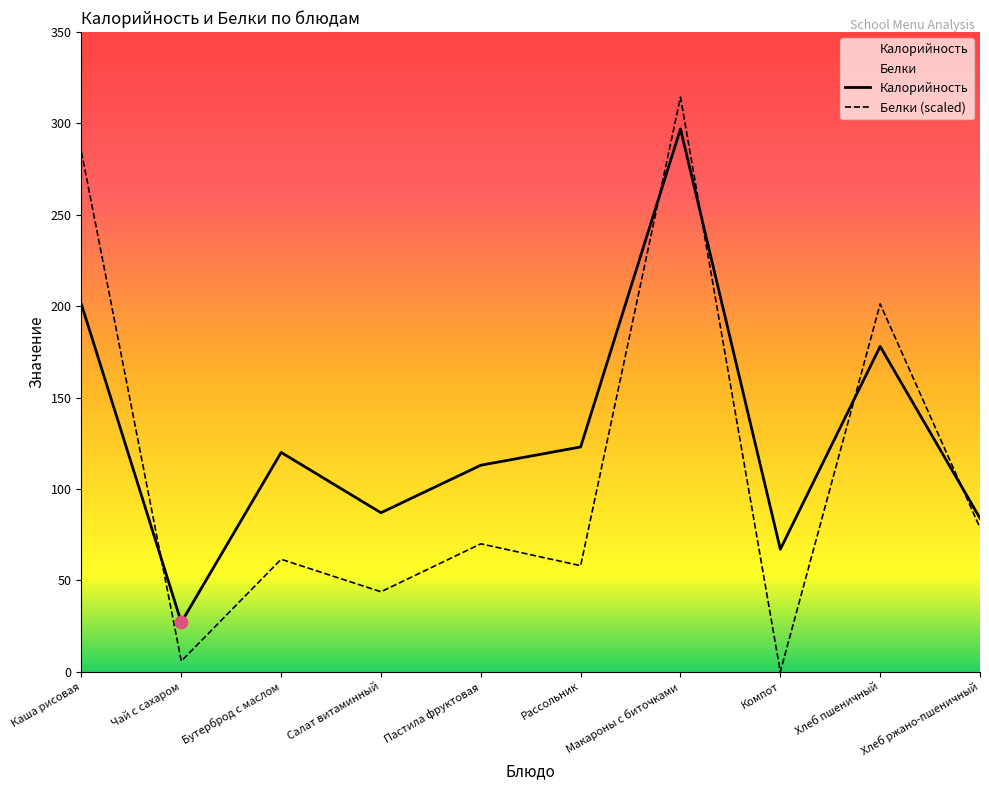

Which series has the largest total across all categories?

Калорийность